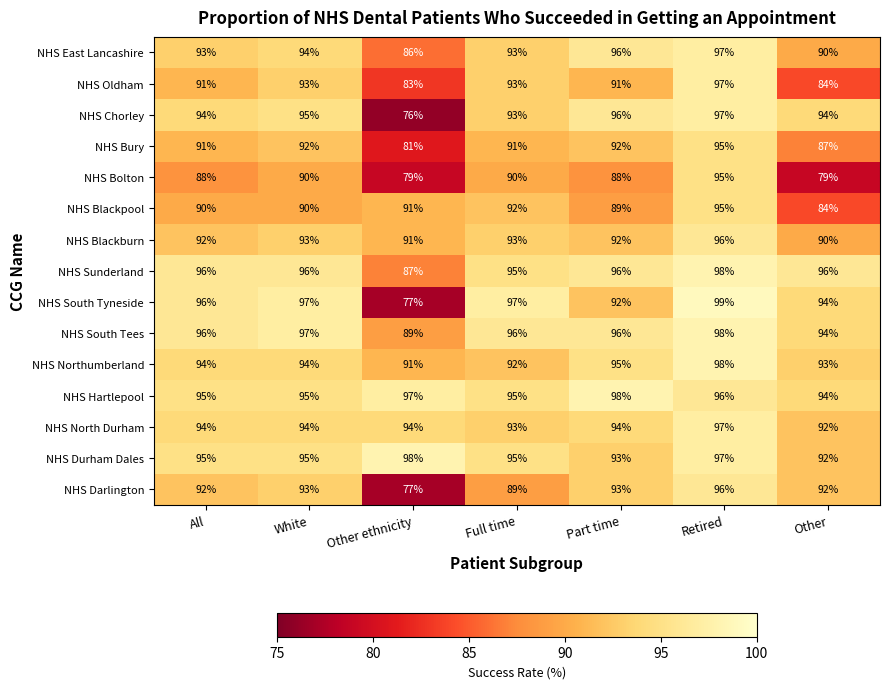

What is the average value of the NHS Bolton series?

87